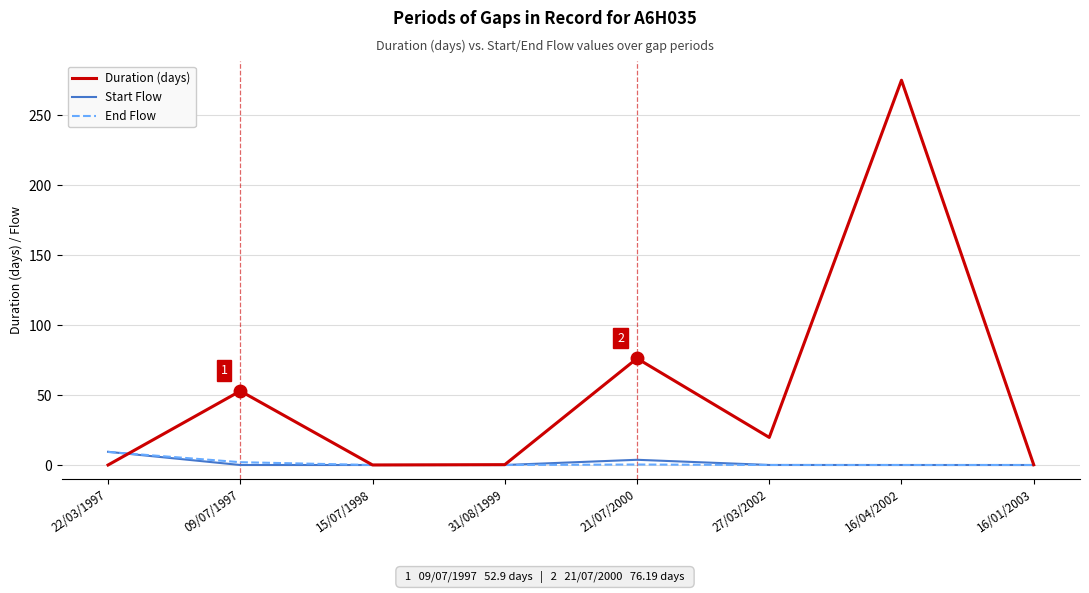

Which series has the largest range (max minus min)?

Duration (days)